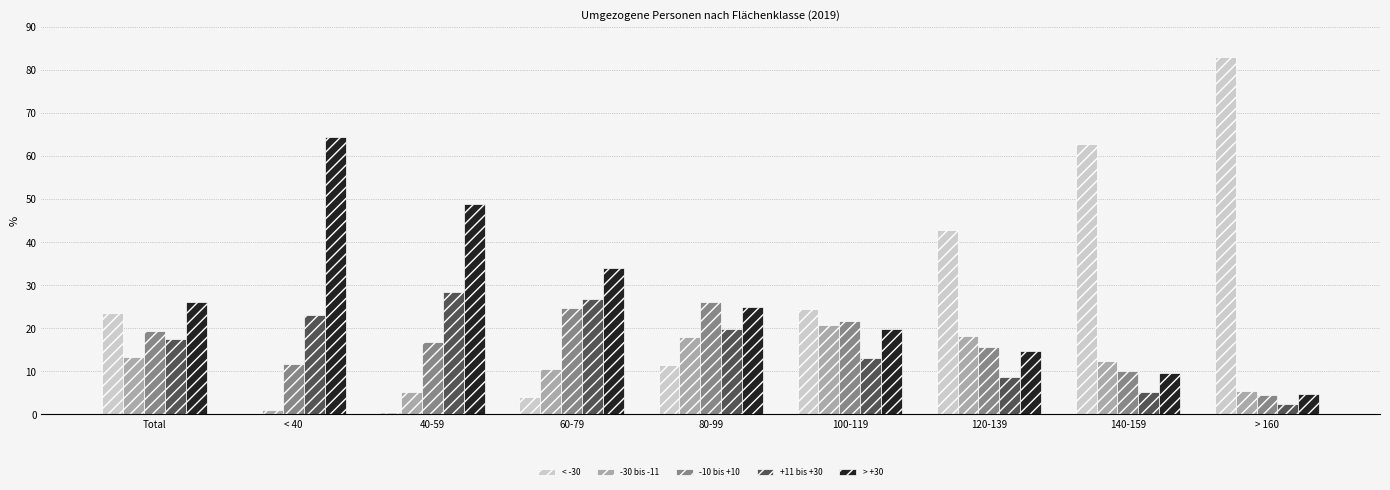

What is the sum of the -10 bis +10 values at 60-79 and 80-99?

50.7